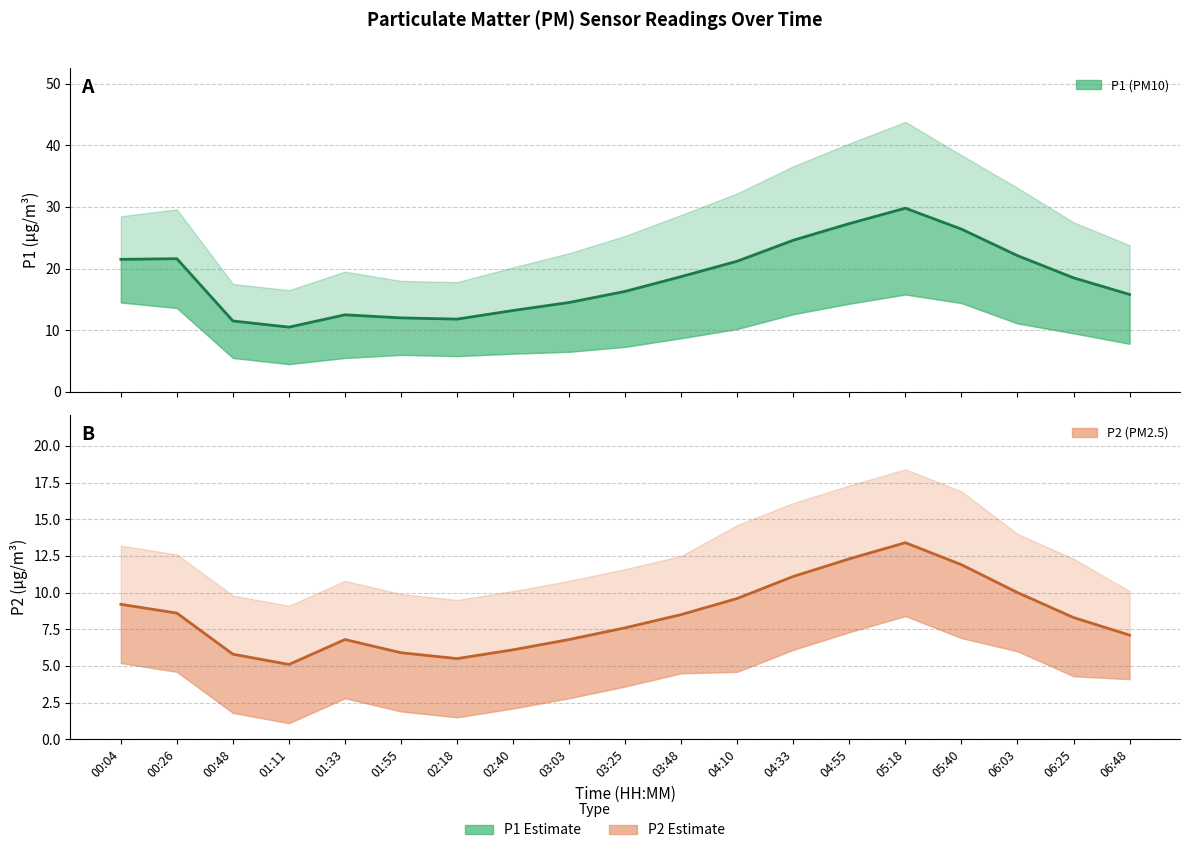

Rank the series by their maximum value, from lowest to highest.

P2, P1